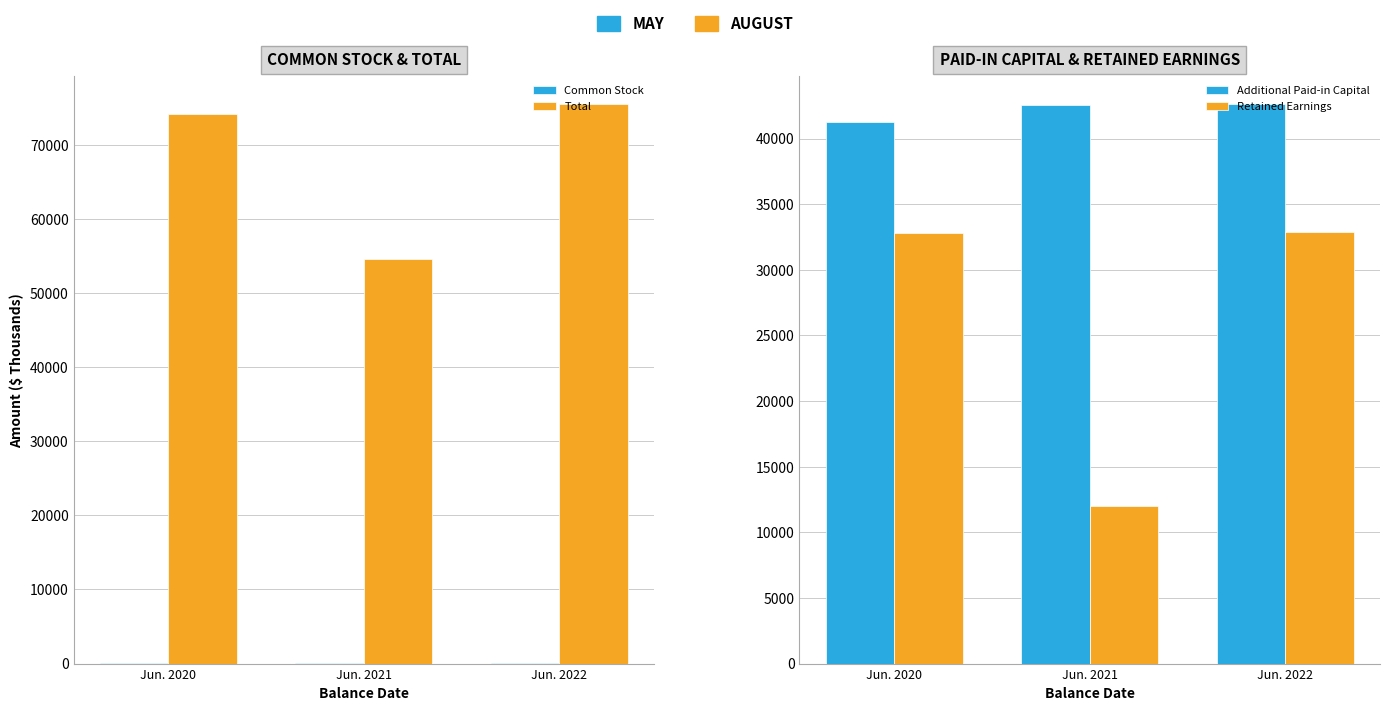

What is the value of the Retained Earnings bar at the 2nd from the left?

12020